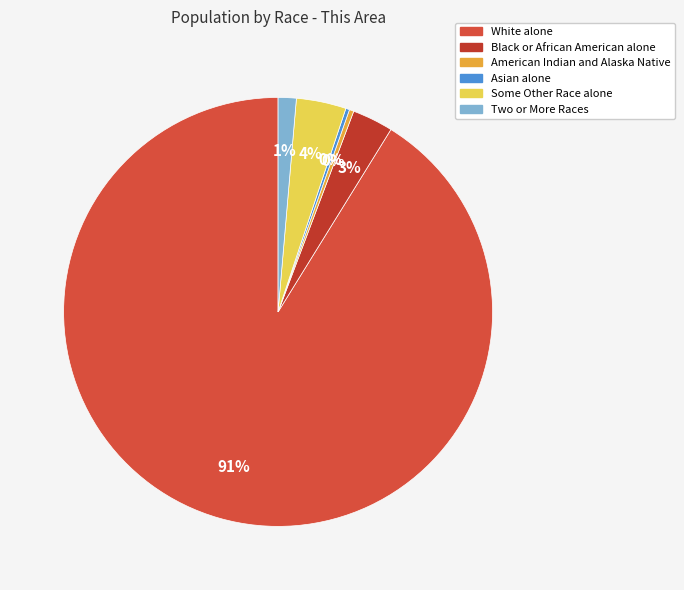

How many slices are in this pie chart?

6